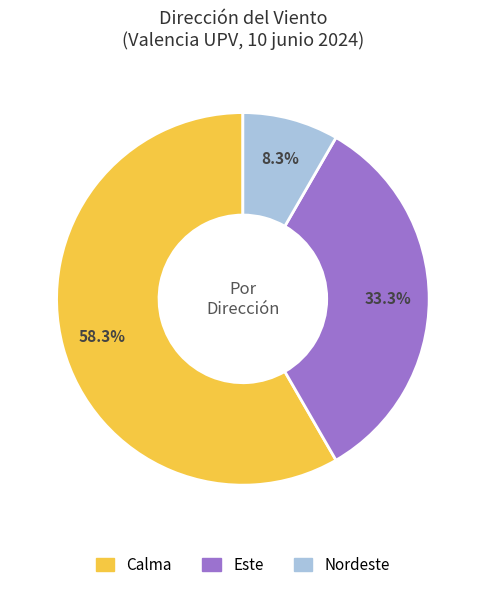

Is it true that Nordeste is 8% of the pie?

True